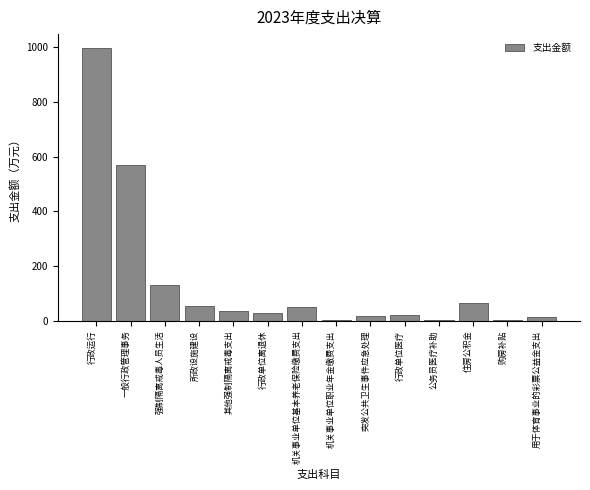

What is the change in value from 机关事业单位基本养老保险缴费支出 to 行政单位医疗?

-27.3